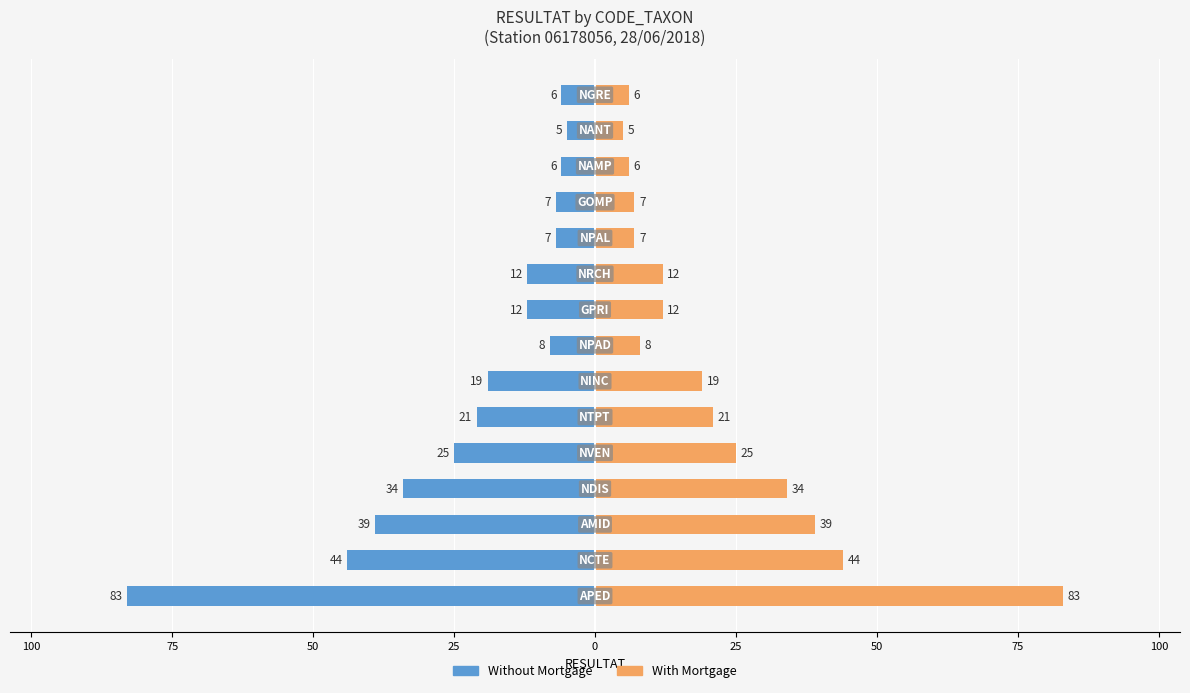

What are all the series names shown in the legend?

Without Mortgage, With Mortgage